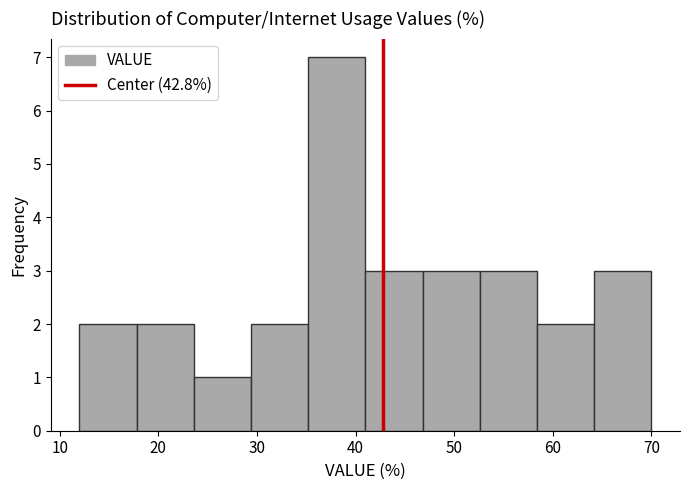

Reading left to right, list every bar in this chart as the range it spans on the x-axis followed by its height. Neither the bar edges nor the heights are printed on the chart, so give them approximately, as read against the axes.

12.0 to 17.8: 2
17.8 to 23.6: 2
23.6 to 29.4: 1
29.4 to 35.2: 2
35.2 to 41.0: 7
41.0 to 46.8: 3
46.8 to 52.6: 3
52.6 to 58.4: 3
58.4 to 64.2: 2
64.2 to 70.0: 3